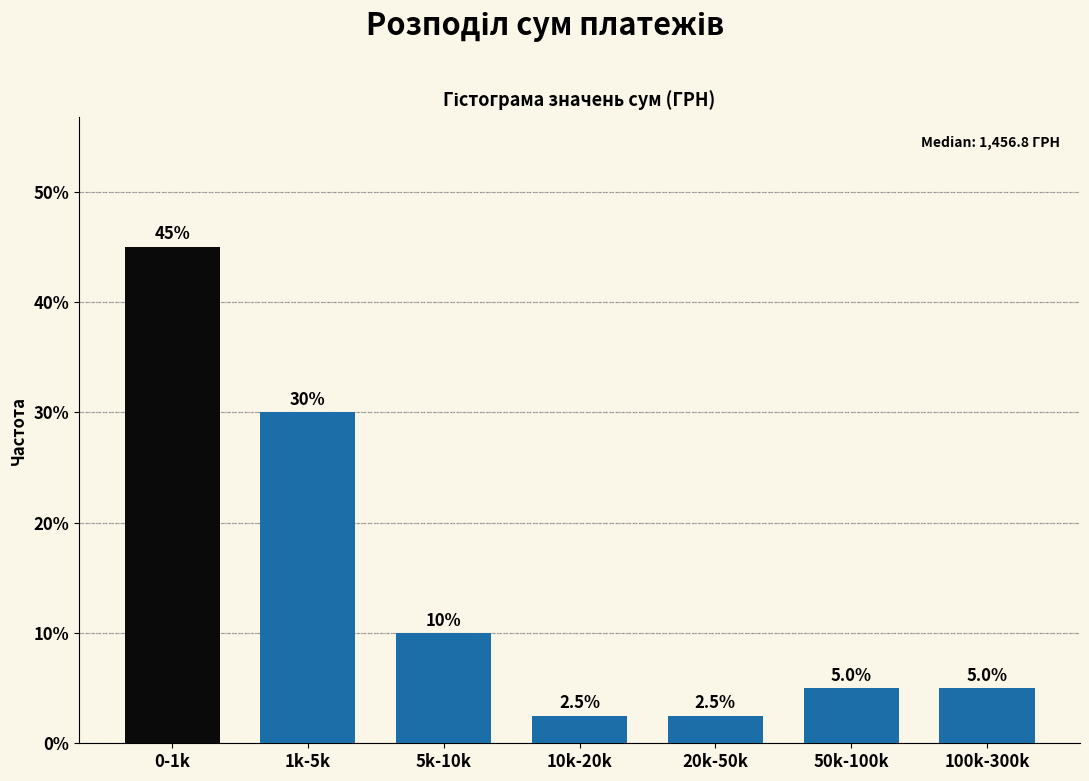

Reading left to right, what are all the values shown in this chart?

0-1k=45.0	1k-5k=30.0	5k-10k=10.0	10k-20k=2.5	20k-50k=2.5	50k-100k=5.0	100k-300k=5.0